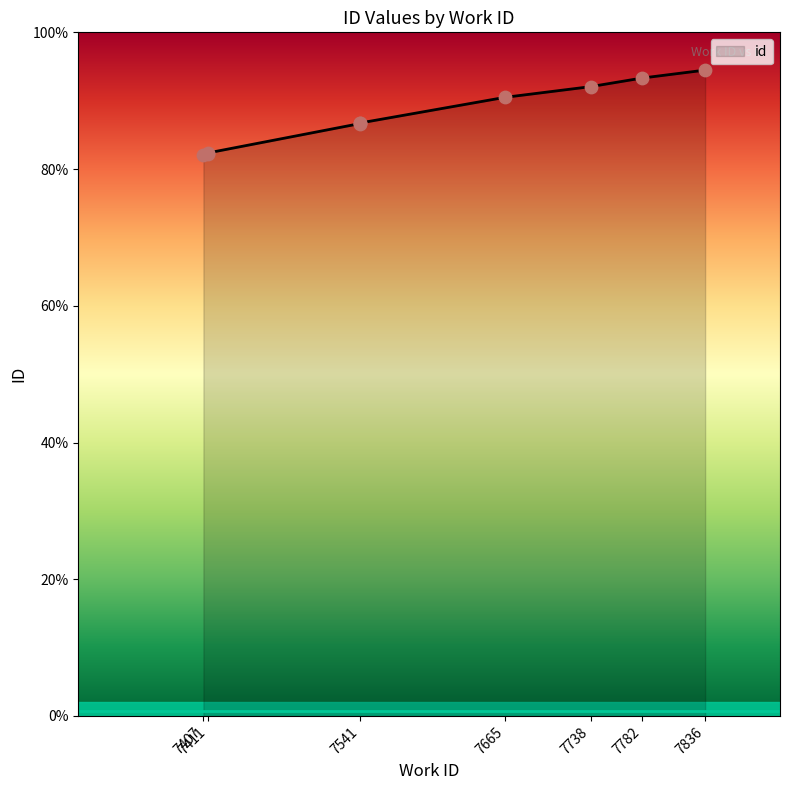

What is the ratio of the value at 7738 to the value at 7541?

1.1